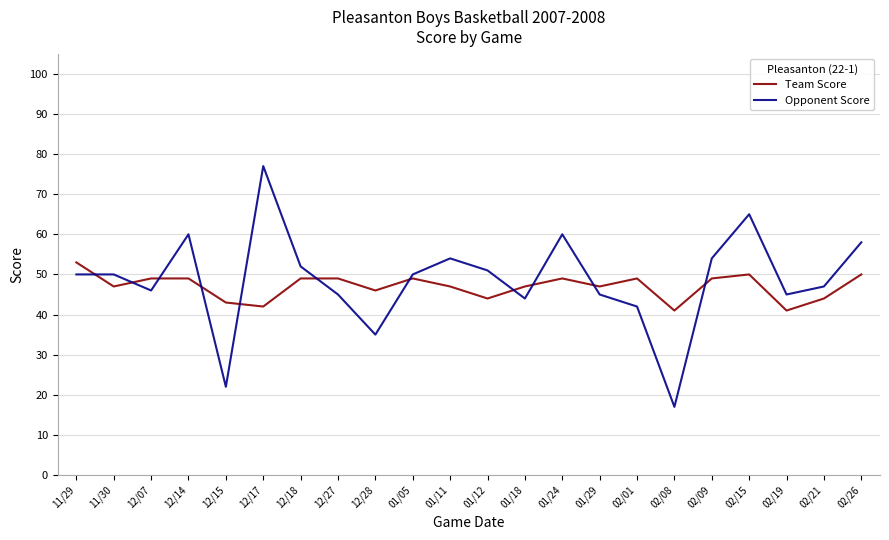

Between 01/05 and 01/12, which series saw the biggest shift?

Team Score